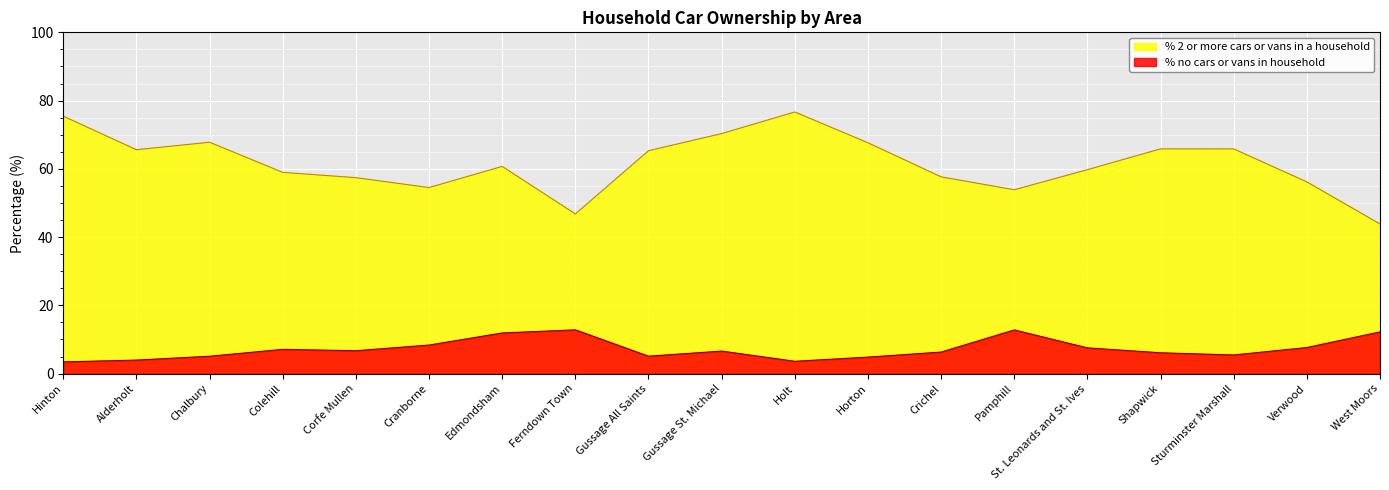

What is the average value of the % no cars or vans in household series?

7.2